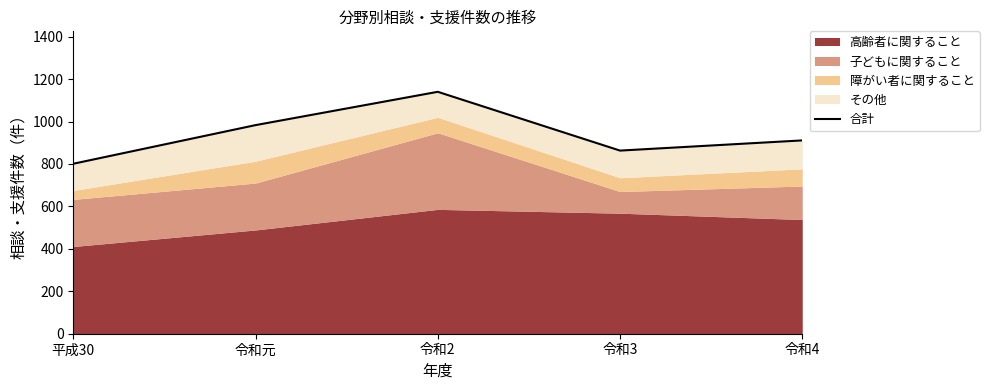

Rank the categories by value from highest to lowest.

令和2, 令和元, 令和4, 令和3, 平成30